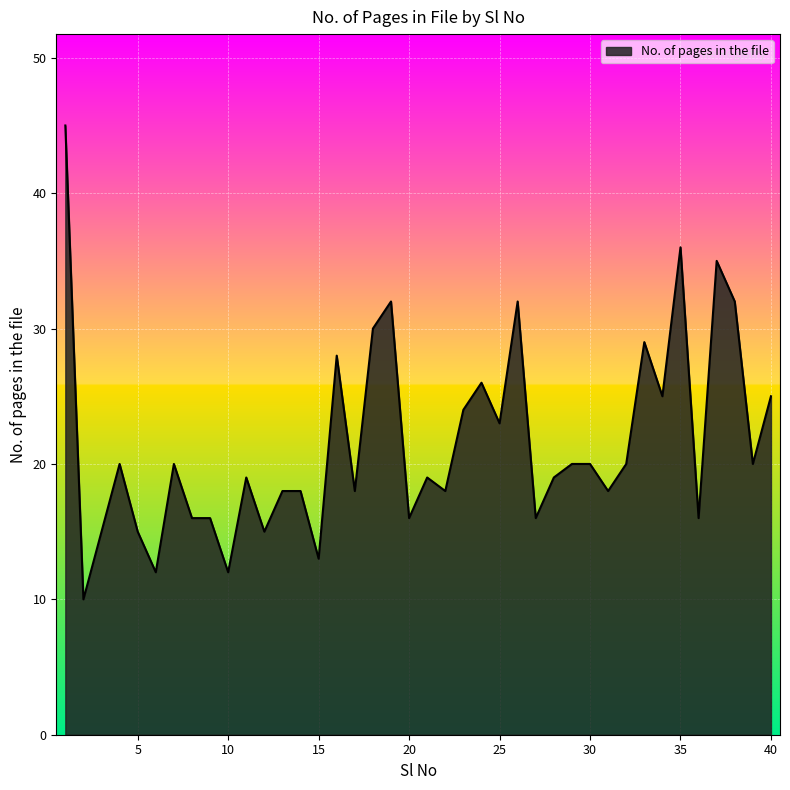

What is the maximum value shown in the chart?

45